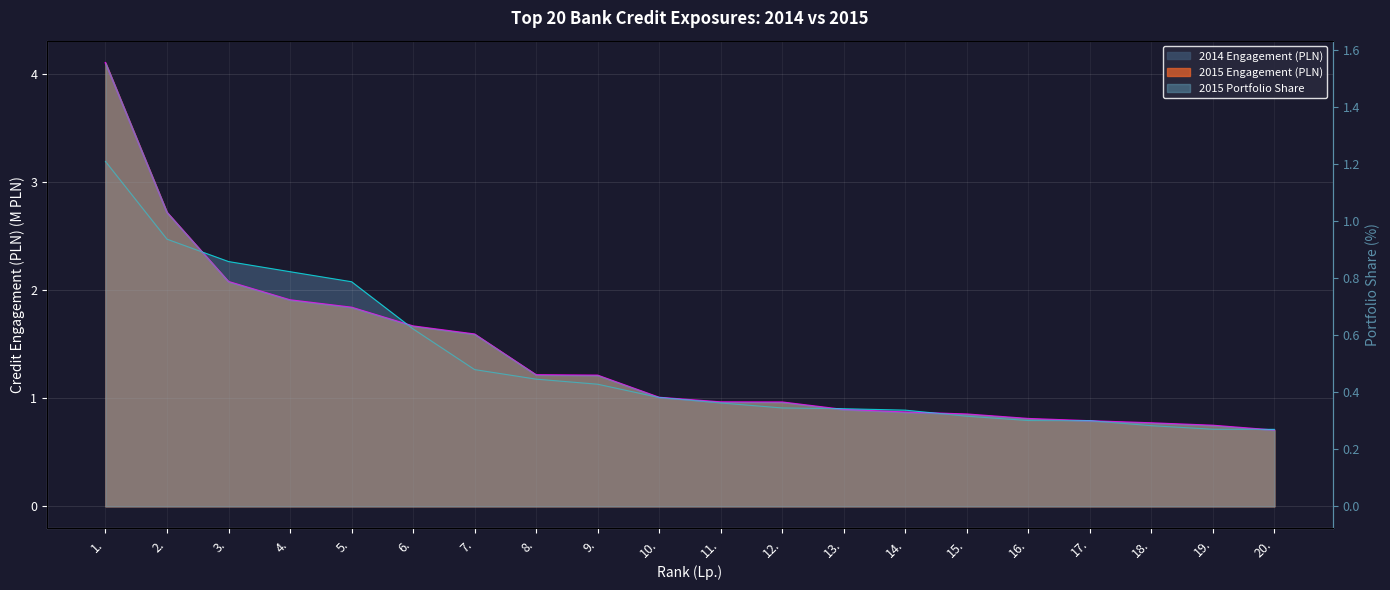

At which category is the sum across all series the highest?

1.